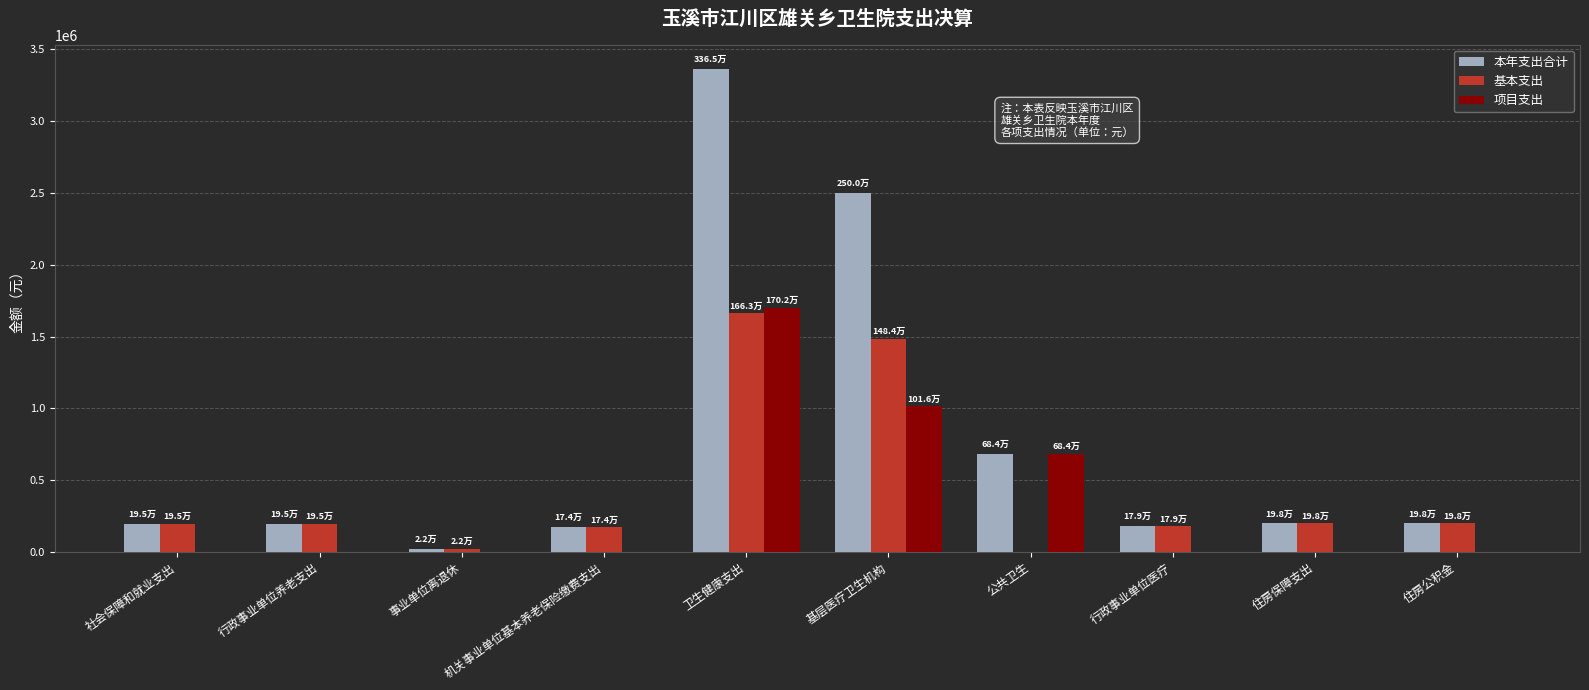

Are the bars grouped side by side (vs. stacked)?

Yes